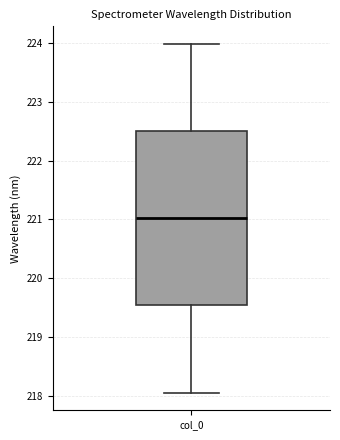

Where does the median line of the box for col_0 sit on the y-axis? The values are not printed on the chart, so give them approximately, as read against the axis.

221.0